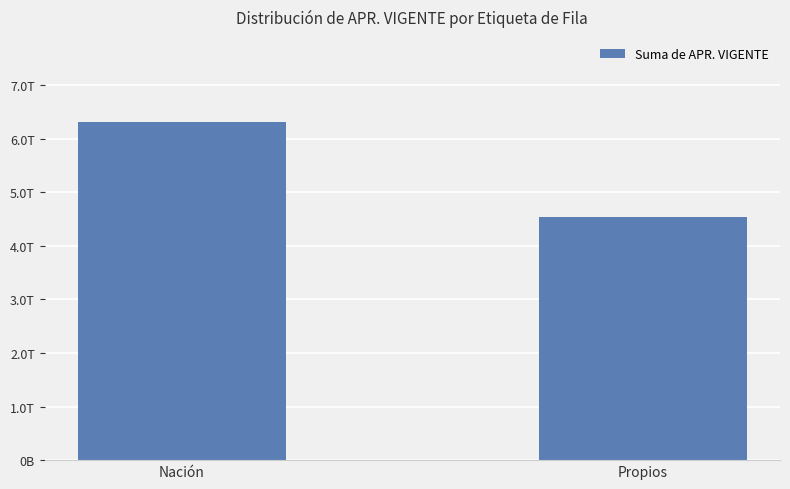

List the labels in order of value, smallest first.

Propios, Nación